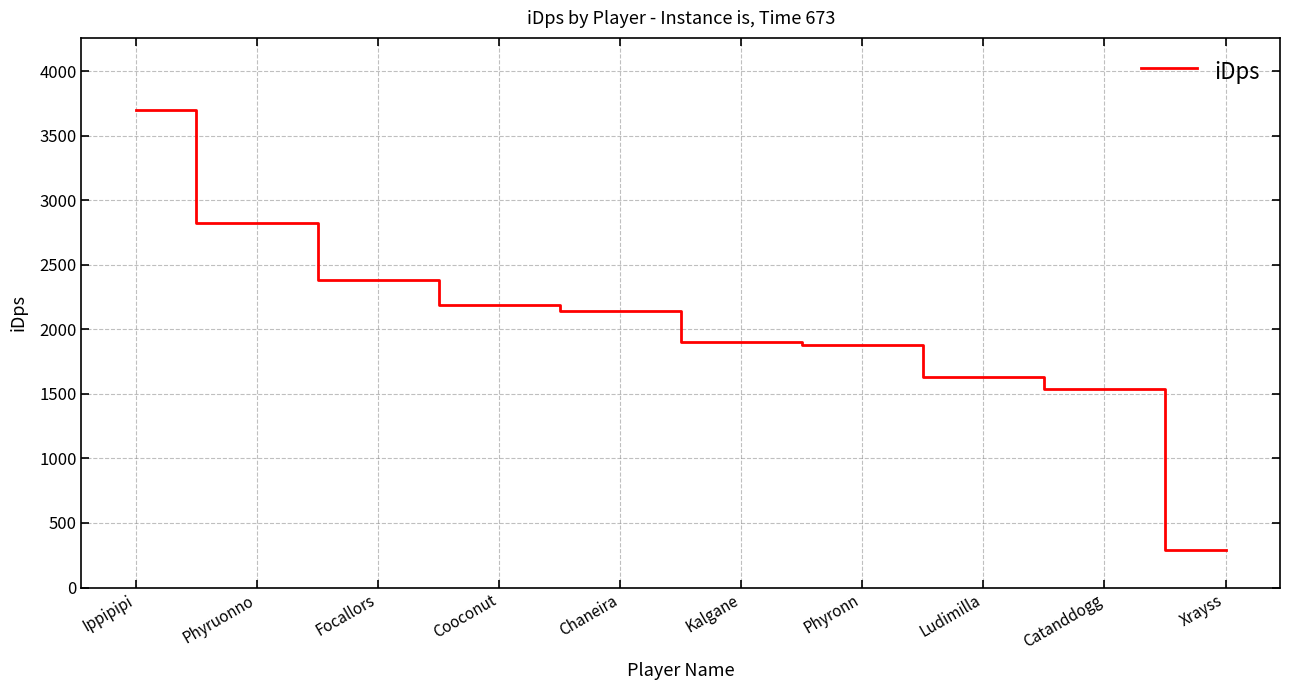

Which has a higher value, Chaneira or Kalgane?

Chaneira